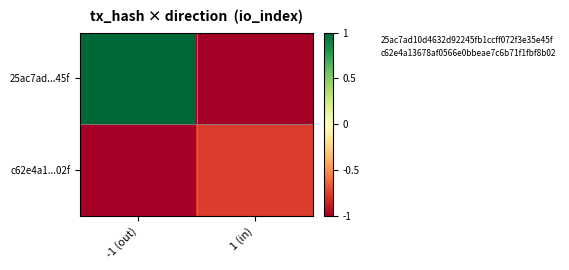

At how many categories does at least one series exceed 0?

1